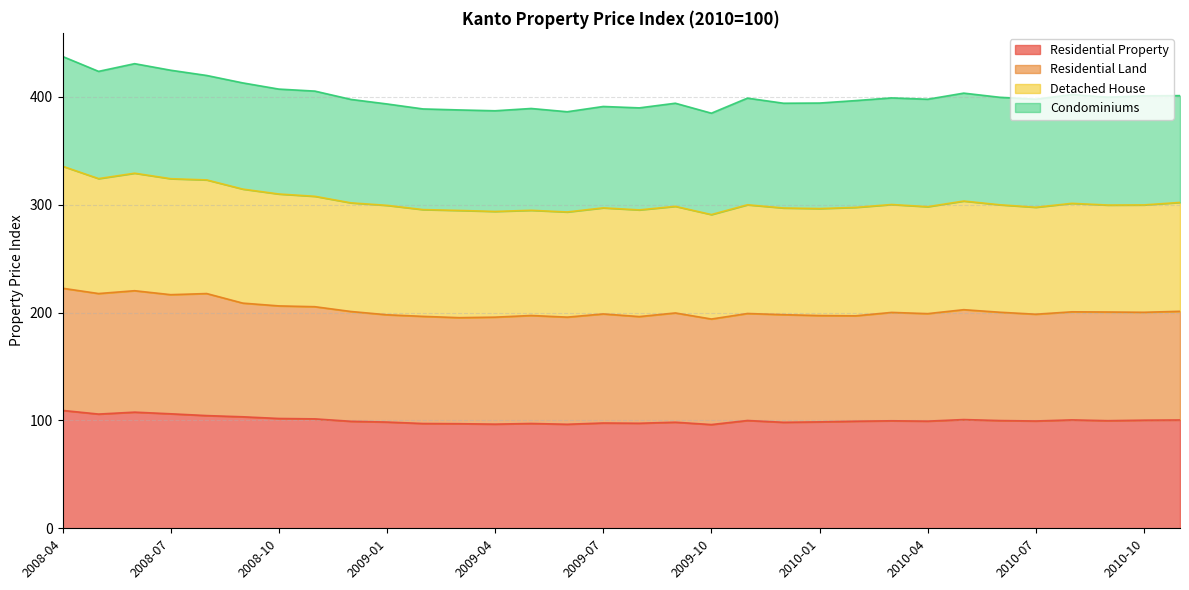

What is the minimum value shown in the chart?

96.2